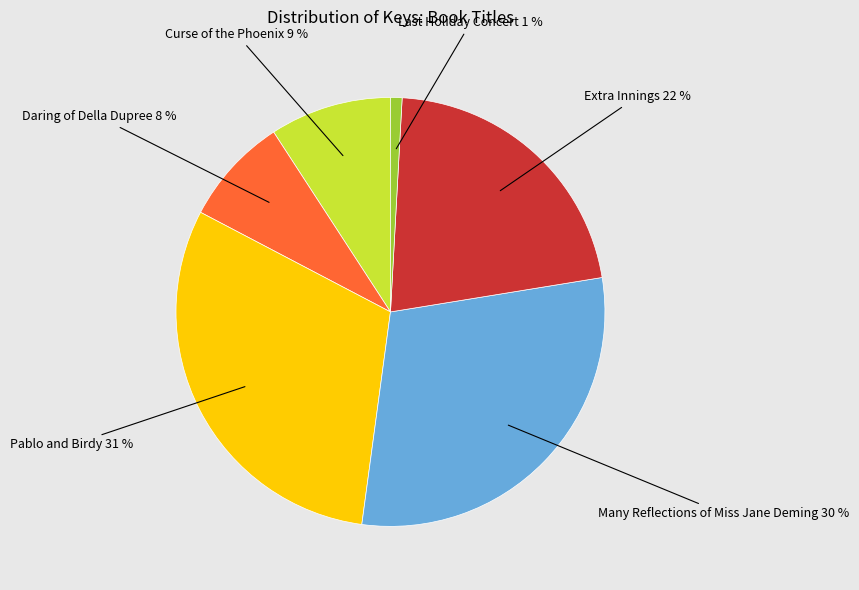

How many slices are in this pie chart?

6